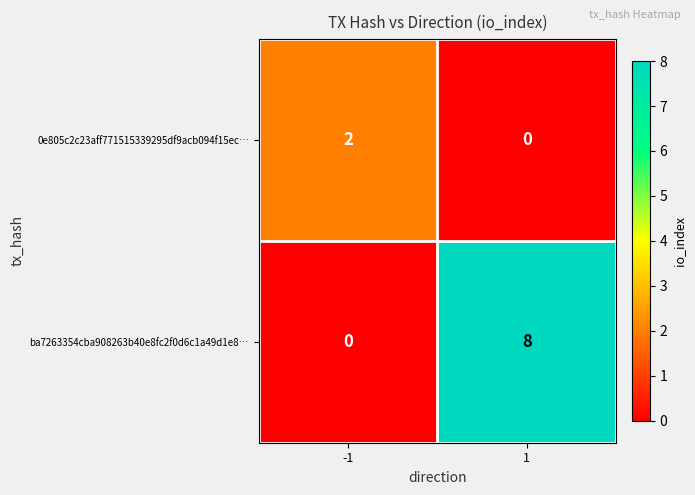

Is it true that ba7263354cba908263b40e8fc2f0d6c1a49d1e8… equals 8 at 1?

True